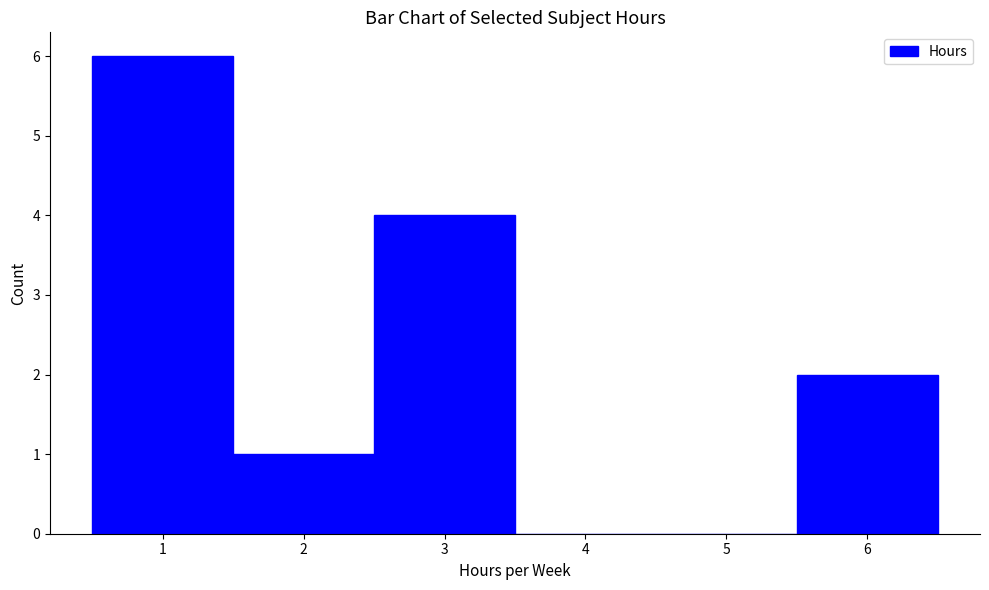

Over which range of the x-axis is the bar tallest?

0.5 to 1.5